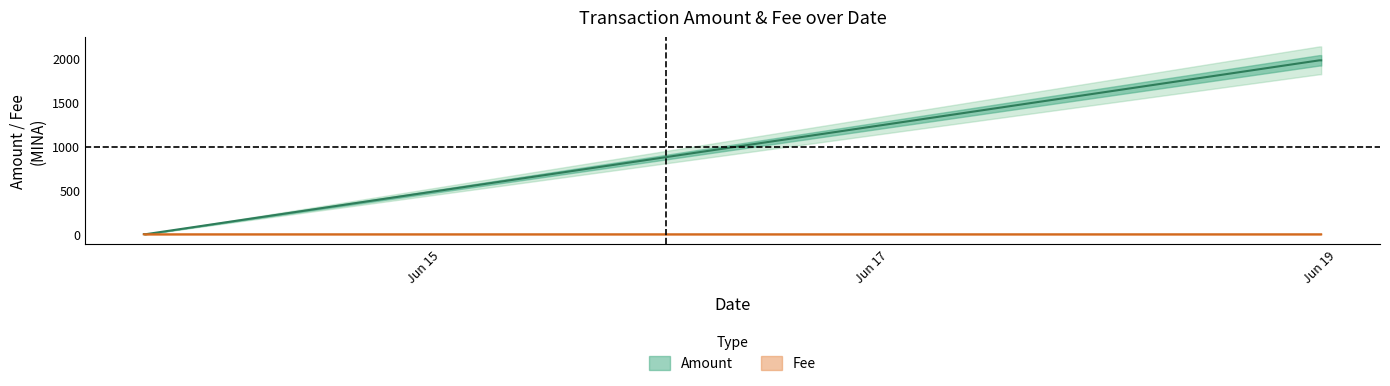

How many distinct data groups are displayed?

2